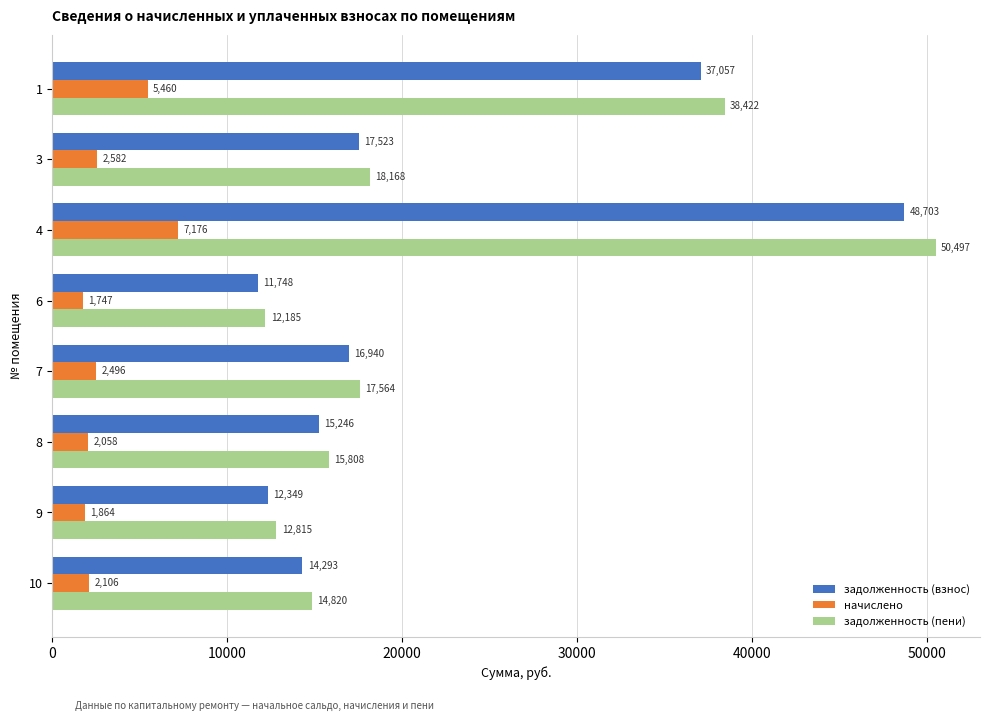

Which series has the largest total across all categories?

задолженность (пени)